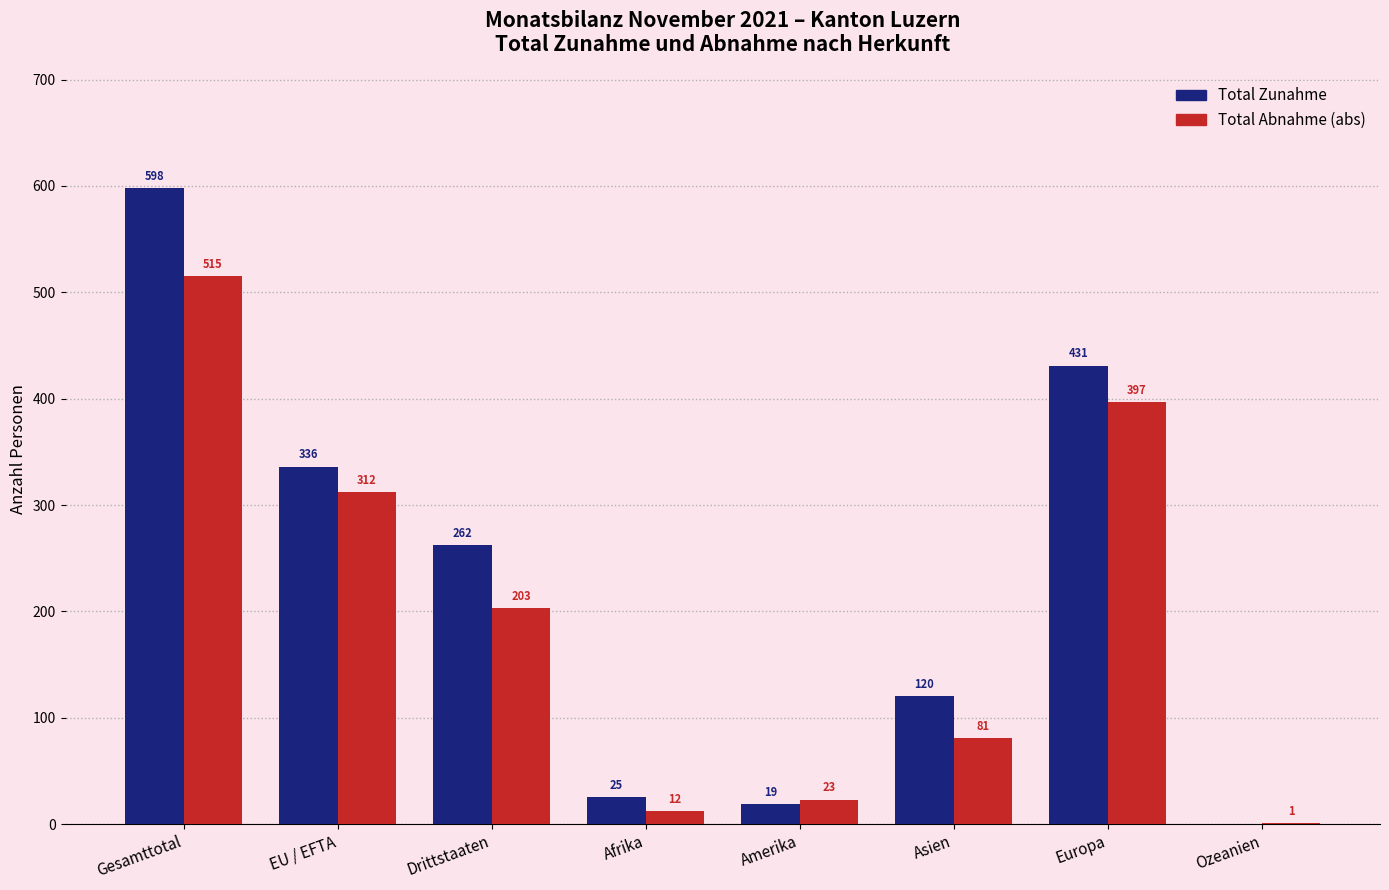

How many values in Total Zunahme are above zero?

7